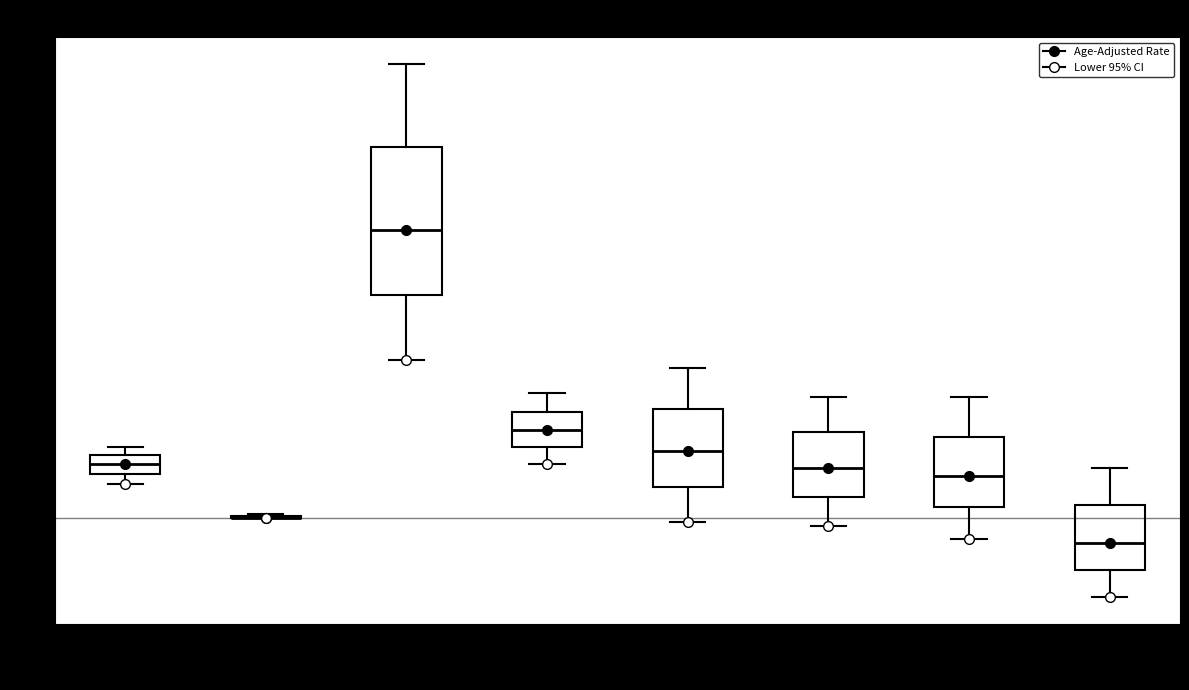

Which box is the tallest, from its lower edge to its upper edge?

Valencia County